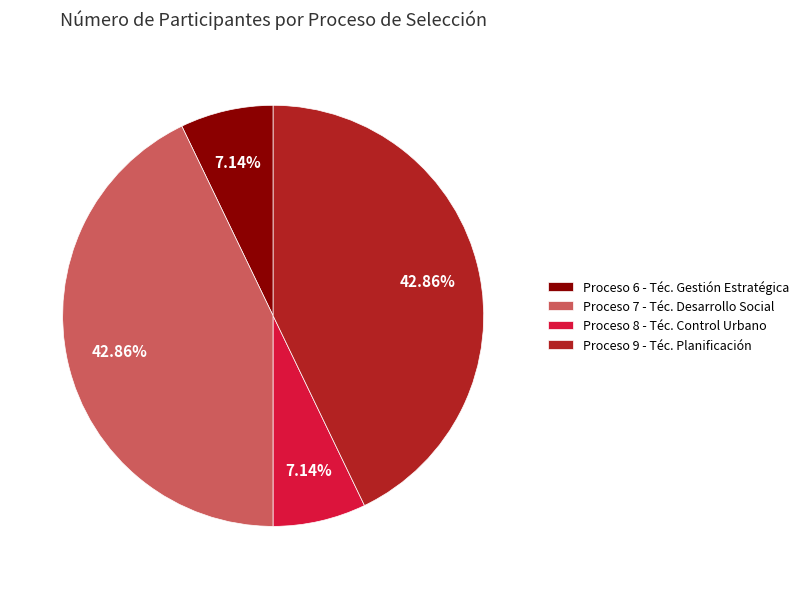

Which has a higher value, Proceso 8 - Téc. Control Urbano or Proceso 7 - Téc. Desarrollo Social?

Proceso 7 - Téc. Desarrollo Social